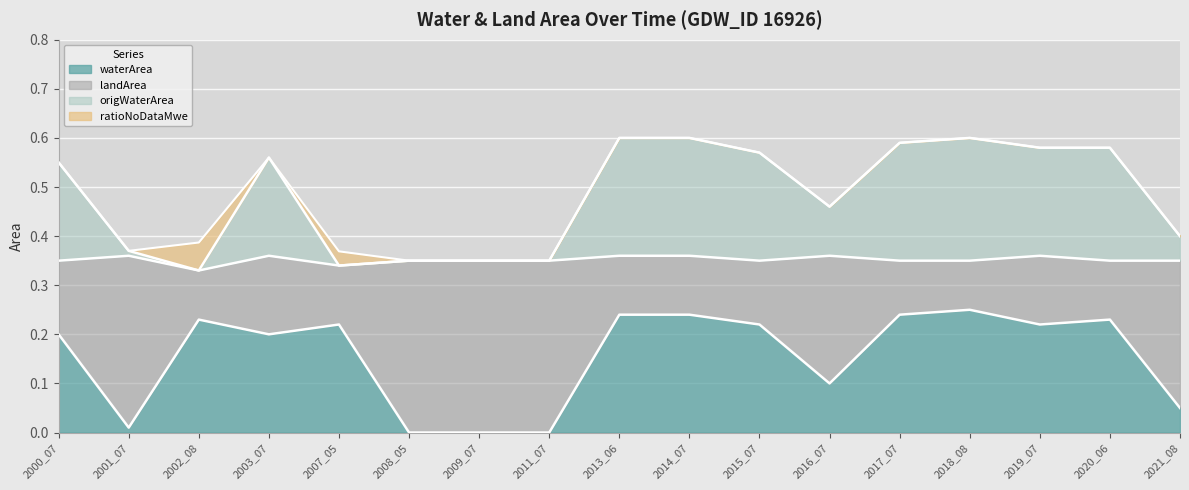

Which has a higher value, 2020_06 or 2009_07?

2020_06